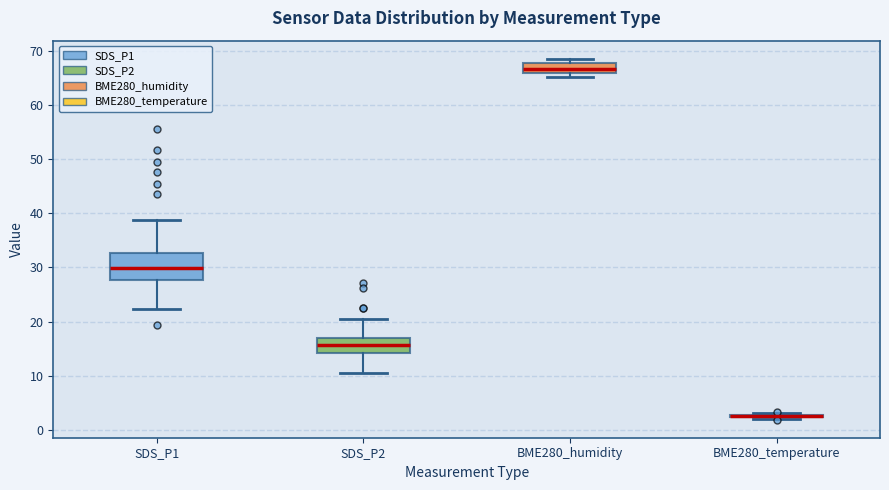

Comparing the boxes themselves (not the whiskers), which one is the tallest?

SDS_P1